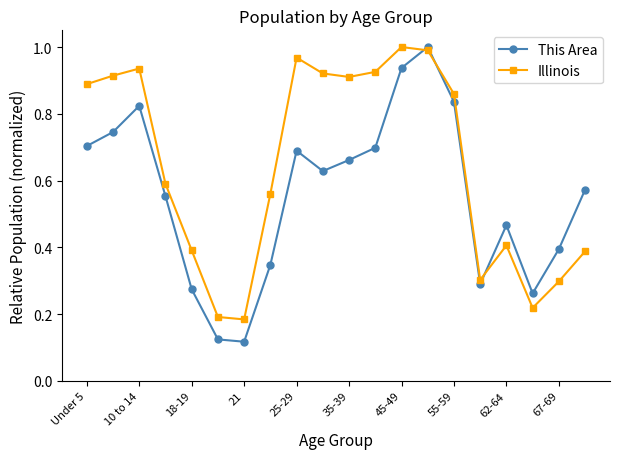

How many interior local valleys does the This Area series have?

4